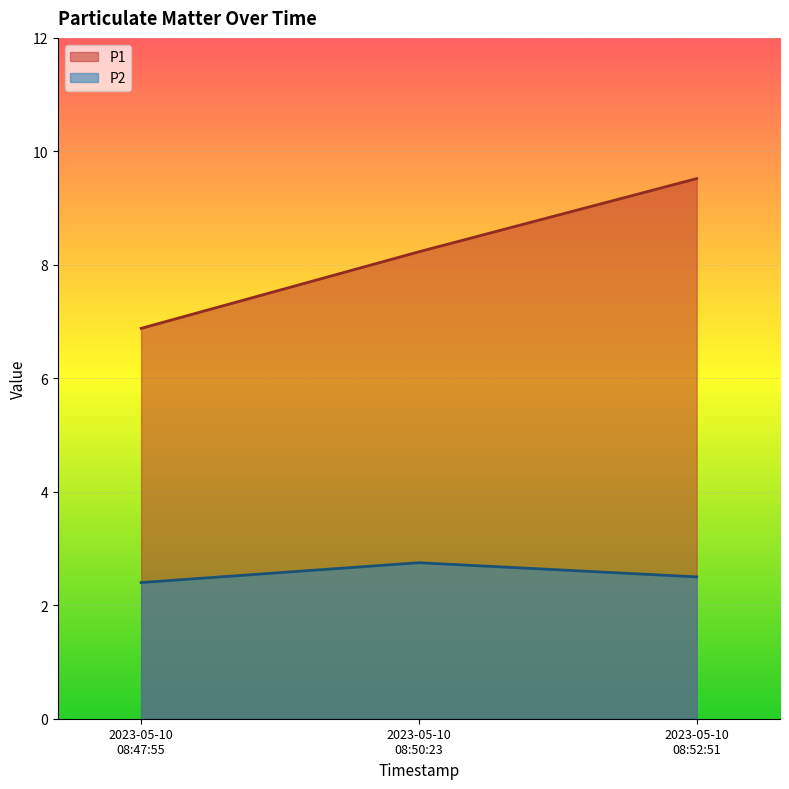

What is the sum of all P1 values?

24.6